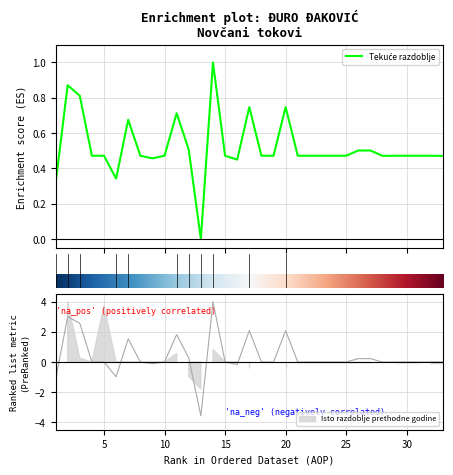

Where is the first local minimum?

6